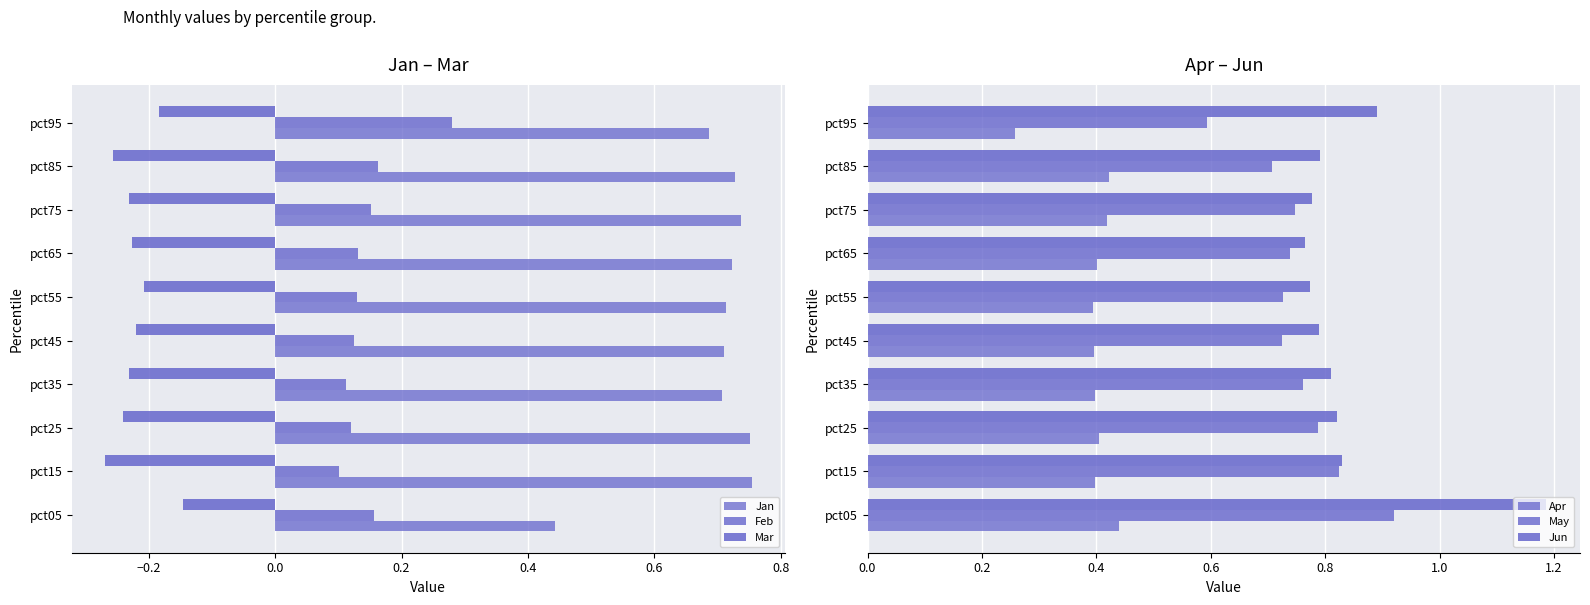

How many data points does each series have?

10